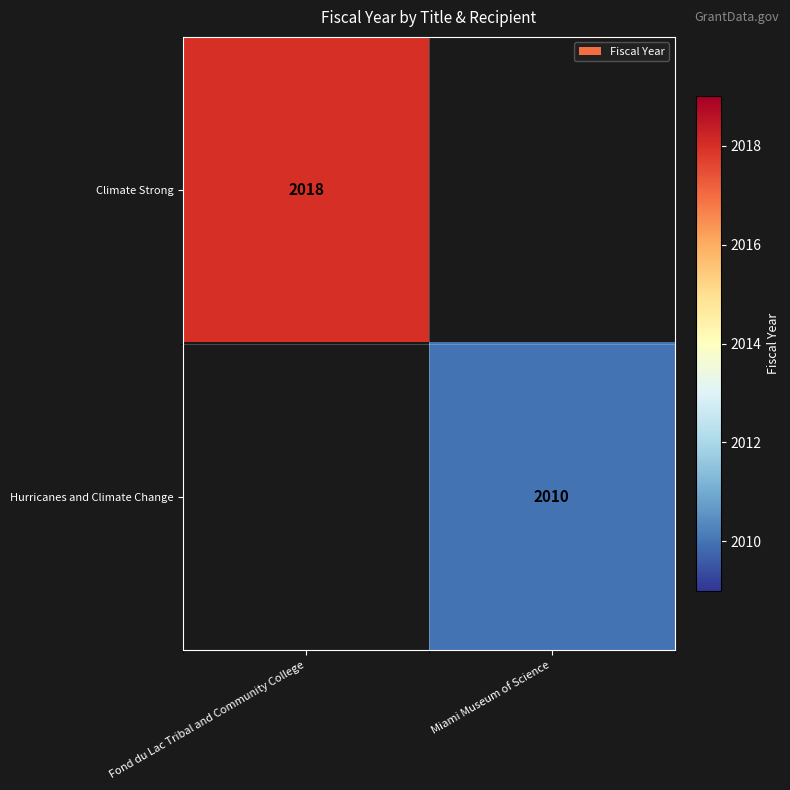

The value of Hurricanes and Climate Change at Miami Museum of Science is 3239. True or false?

False